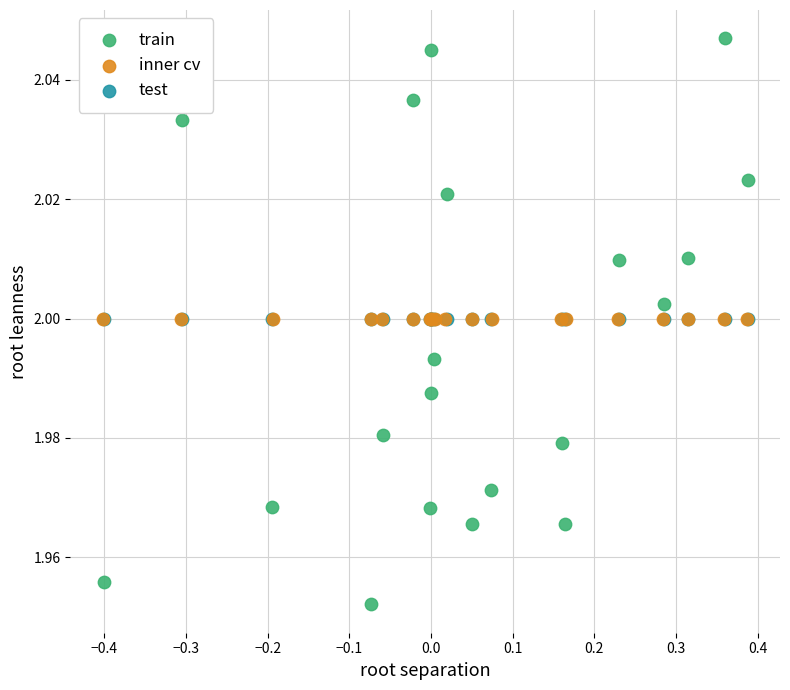

Which series contains the lowest Y value?

train